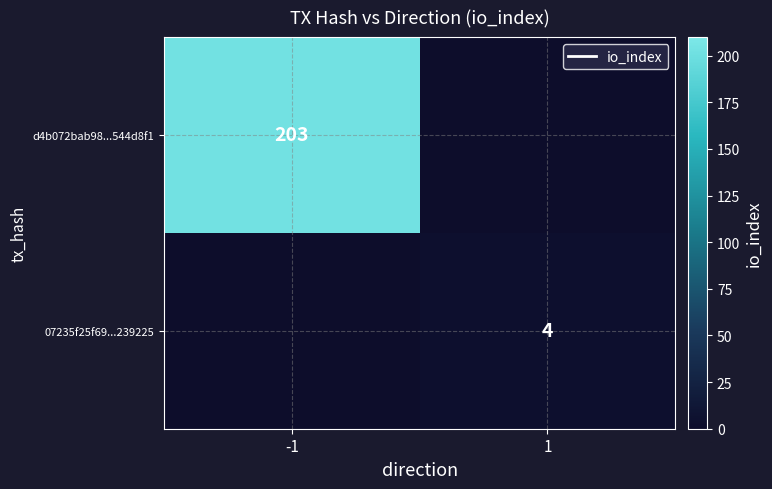

At how many categories does at least one series exceed 125?

1